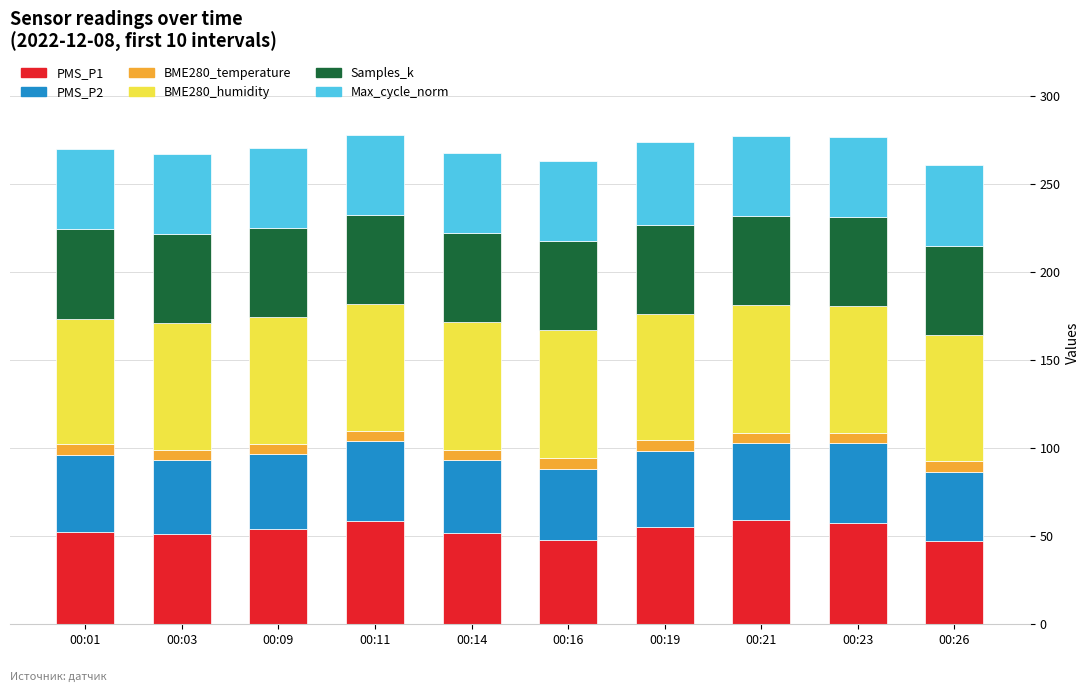

Are the bars grouped side by side (vs. stacked)?

No